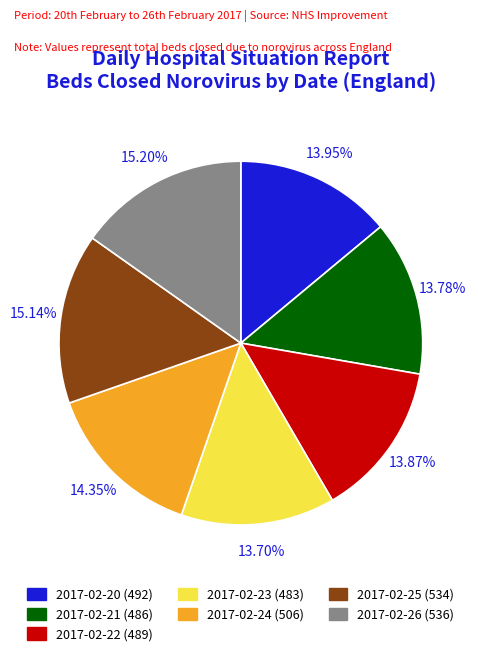

How much of the chart is everything except 2017-02-24?

85.6%